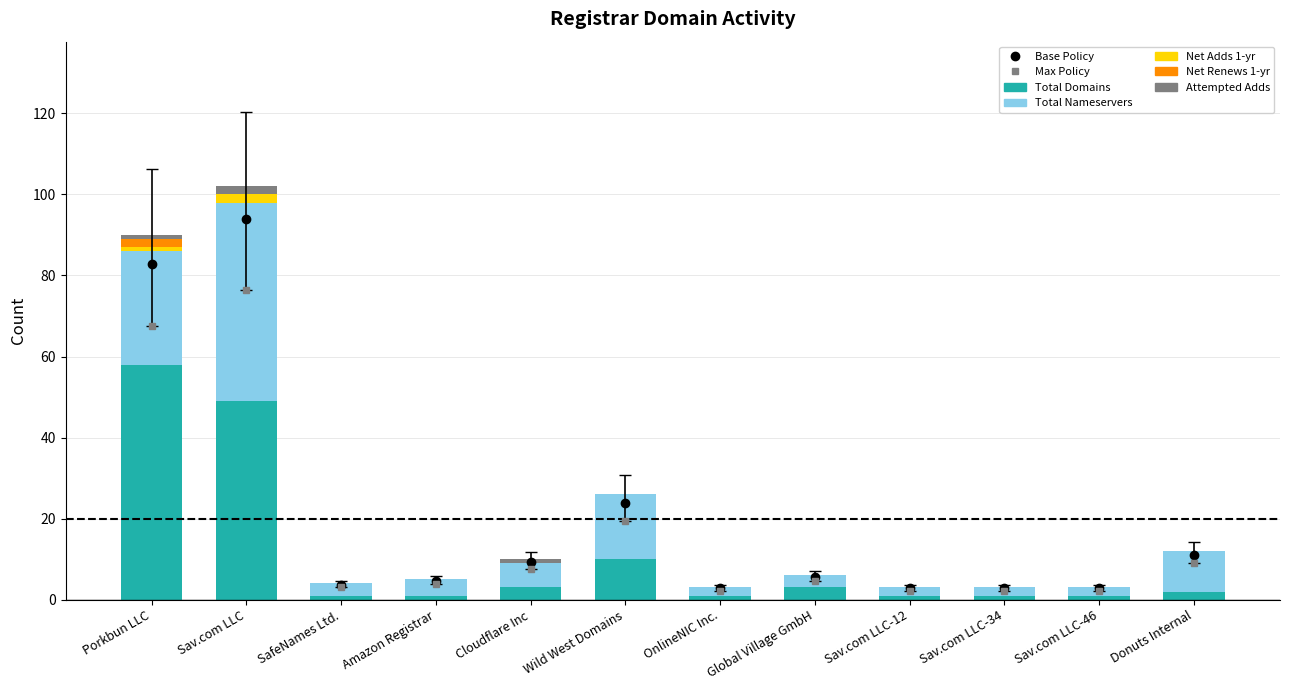

Reading right to left, what are all the values shown in this chart?

Max Policy: Donuts Internal=9.0	Sav.com LLC-46=2.2	Sav.com LLC-34=2.2	Sav.com LLC-12=2.2	Global Village GmbH=4.5	OnlineNIC Inc.=2.2	Wild West Domains=19.5	Cloudflare Inc=7.5	Amazon Registrar=3.8	SafeNames Ltd.=3.0	Sav.com LLC=76.5	Porkbun LLC=67.5
total-domains: Donuts Internal=2.0	Sav.com LLC-46=1.0	Sav.com LLC-34=1.0	Sav.com LLC-12=1.0	Global Village GmbH=3.0	OnlineNIC Inc.=1.0	Wild West Domains=10.0	Cloudflare Inc=3.0	Amazon Registrar=1.0	SafeNames Ltd.=1.0	Sav.com LLC=49.0	Porkbun LLC=58.0
total-nameservers: Donuts Internal=10.0	Sav.com LLC-46=2.0	Sav.com LLC-34=2.0	Sav.com LLC-12=2.0	Global Village GmbH=3.0	OnlineNIC Inc.=2.0	Wild West Domains=16.0	Cloudflare Inc=6.0	Amazon Registrar=4.0	SafeNames Ltd.=3.0	Sav.com LLC=49.0	Porkbun LLC=28.0
net-adds-1-yr: Donuts Internal=0.0	Sav.com LLC-46=0.0	Sav.com LLC-34=0.0	Sav.com LLC-12=0.0	Global Village GmbH=0.0	OnlineNIC Inc.=0.0	Wild West Domains=0.0	Cloudflare Inc=0.0	Amazon Registrar=0.0	SafeNames Ltd.=0.0	Sav.com LLC=2.0	Porkbun LLC=1.0
net-renews-1-yr: Donuts Internal=0.0	Sav.com LLC-46=0.0	Sav.com LLC-34=0.0	Sav.com LLC-12=0.0	Global Village GmbH=0.0	OnlineNIC Inc.=0.0	Wild West Domains=0.0	Cloudflare Inc=0.0	Amazon Registrar=0.0	SafeNames Ltd.=0.0	Sav.com LLC=0.0	Porkbun LLC=2.0
attempted-adds: Donuts Internal=0.0	Sav.com LLC-46=0.0	Sav.com LLC-34=0.0	Sav.com LLC-12=0.0	Global Village GmbH=0.0	OnlineNIC Inc.=0.0	Wild West Domains=0.0	Cloudflare Inc=1.0	Amazon Registrar=0.0	SafeNames Ltd.=0.0	Sav.com LLC=2.0	Porkbun LLC=1.0